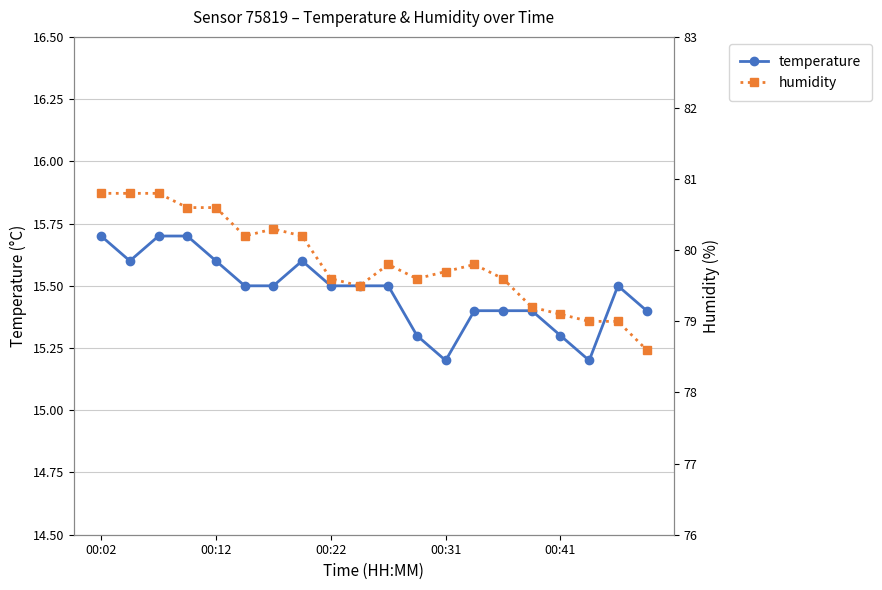

Does the chart display data point markers on the line(s)?

Yes